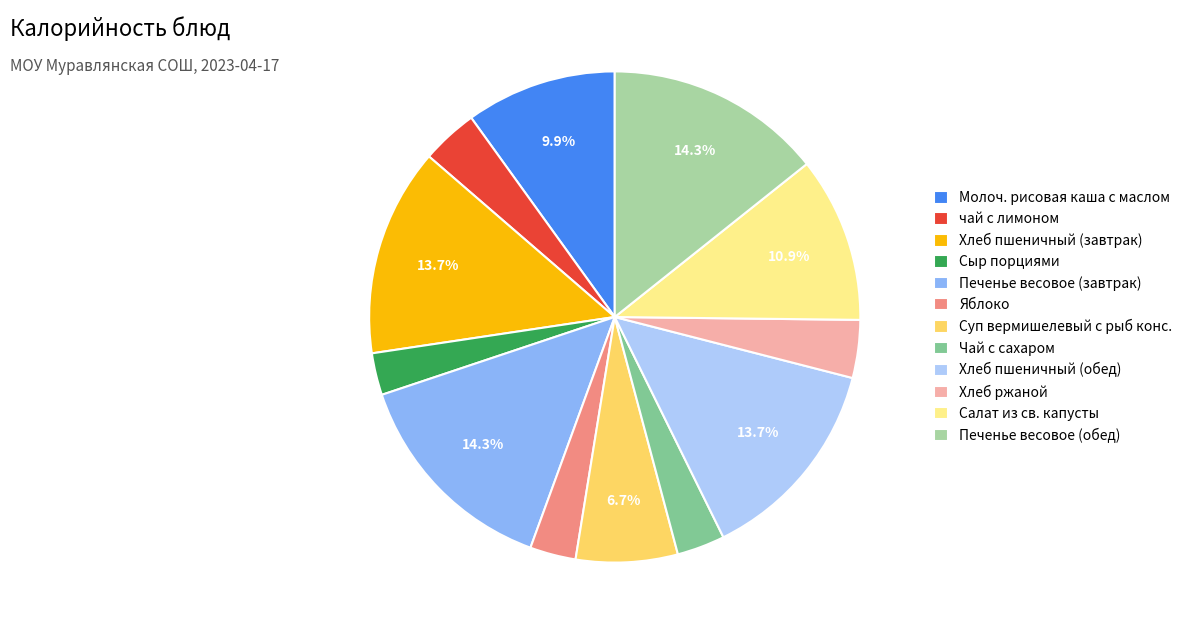

Which has a higher value, Хлеб пшеничный (завтрак) or Яблоко?

Хлеб пшеничный (завтрак)